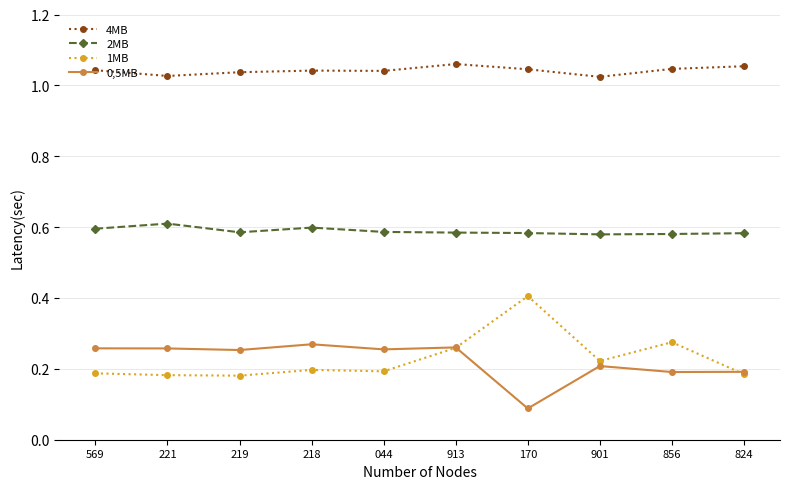

How many interior local peaks does the 0,5MB series have?

3